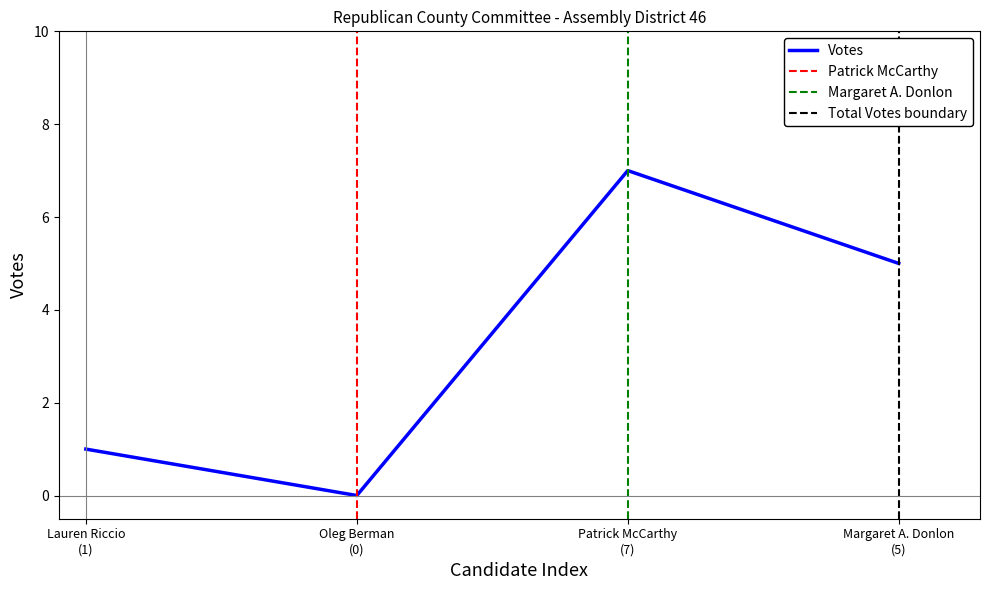

Is the value of Total Votes at Lauren Riccio (Total) greater than the value of Public Counter at Oleg Berman?

Yes